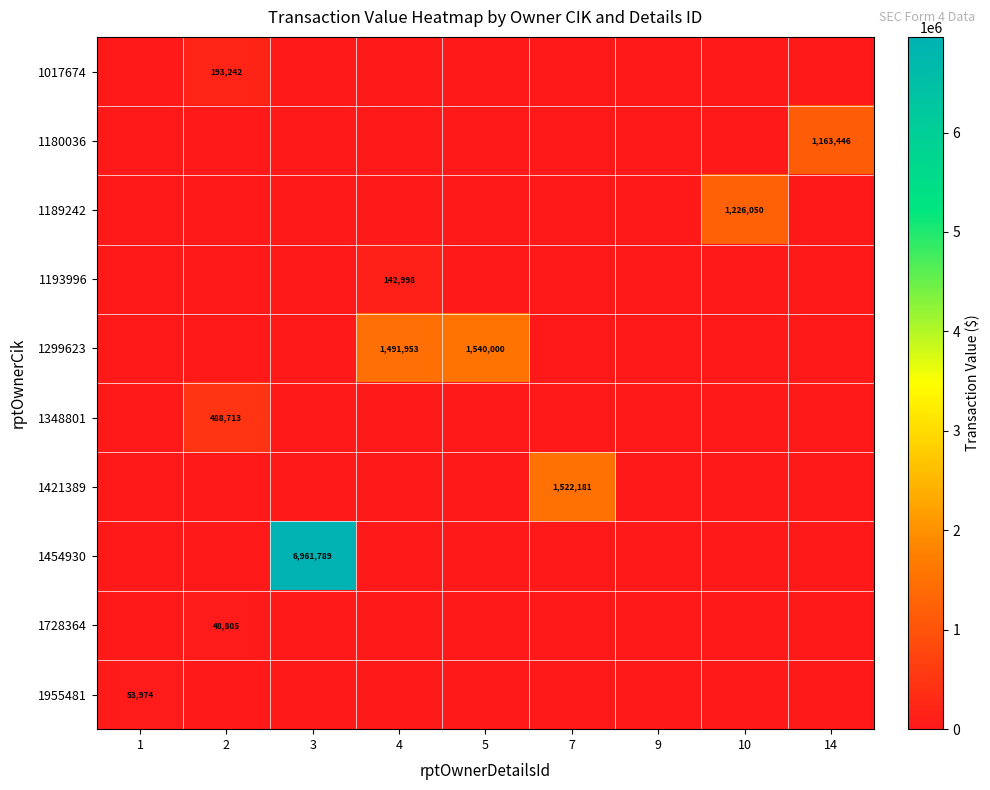

The value of 1955481 at 1 is 17279. True or false?

False